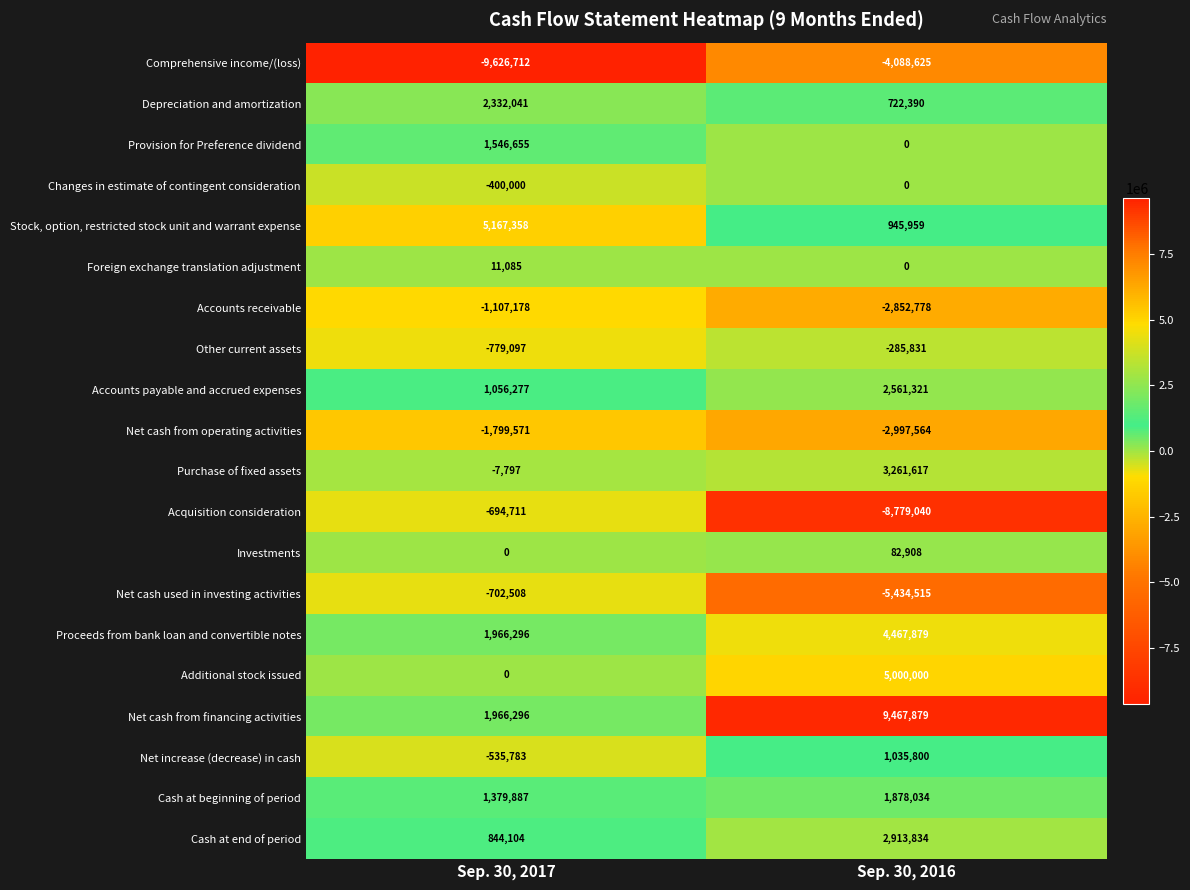

What is the difference between the maximum and minimum values in the Acquisition consideration series?

8084329